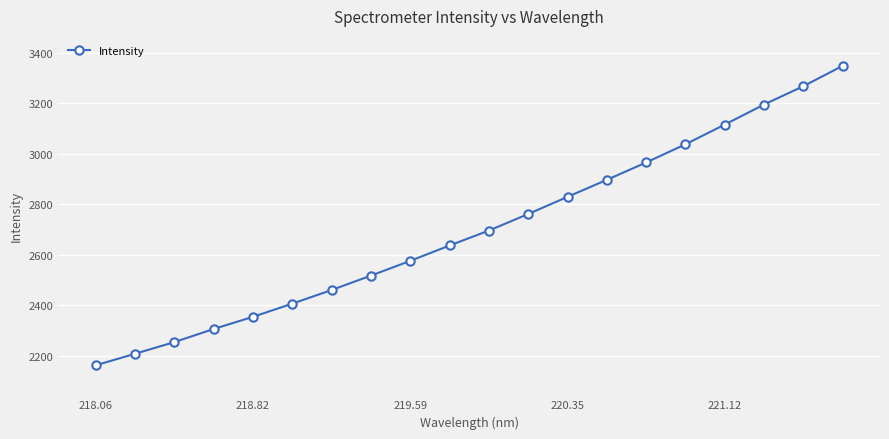

What is the value of the 17th point from the left?

3115.3